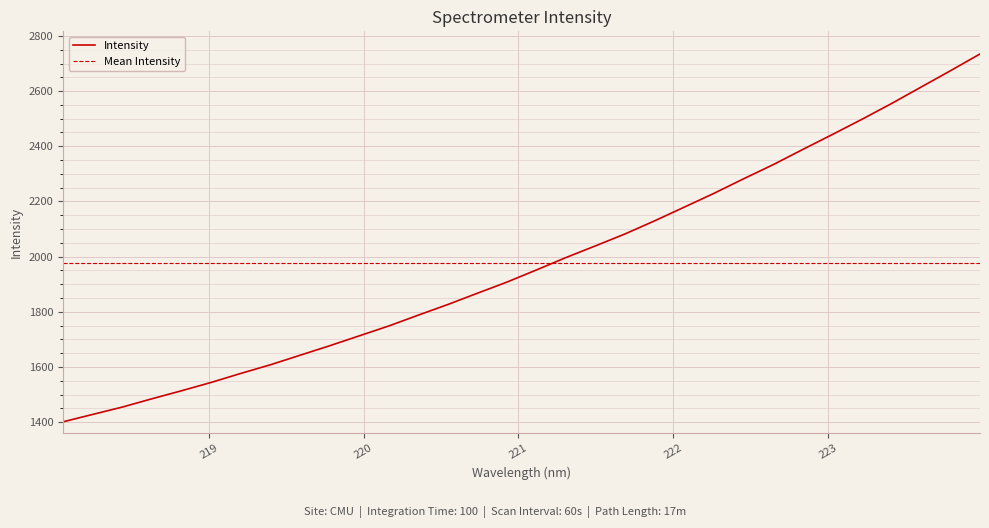

Rank the categories by value from lowest to highest.

218.0596, 218.2508, 218.442, 218.6332, 218.8244, 219.0156, 219.2067, 219.3979, 219.589, 219.7801, 219.9712, 220.1623, 220.3533, 220.5444, 220.7354, 220.9264, 221.1174, 221.3083, 221.4993, 221.6902, 221.8812, 222.0721, 222.263, 222.4538, 222.6447, 222.8355, 223.0264, 223.2172, 223.408, 223.5987, 223.7895, 223.9802